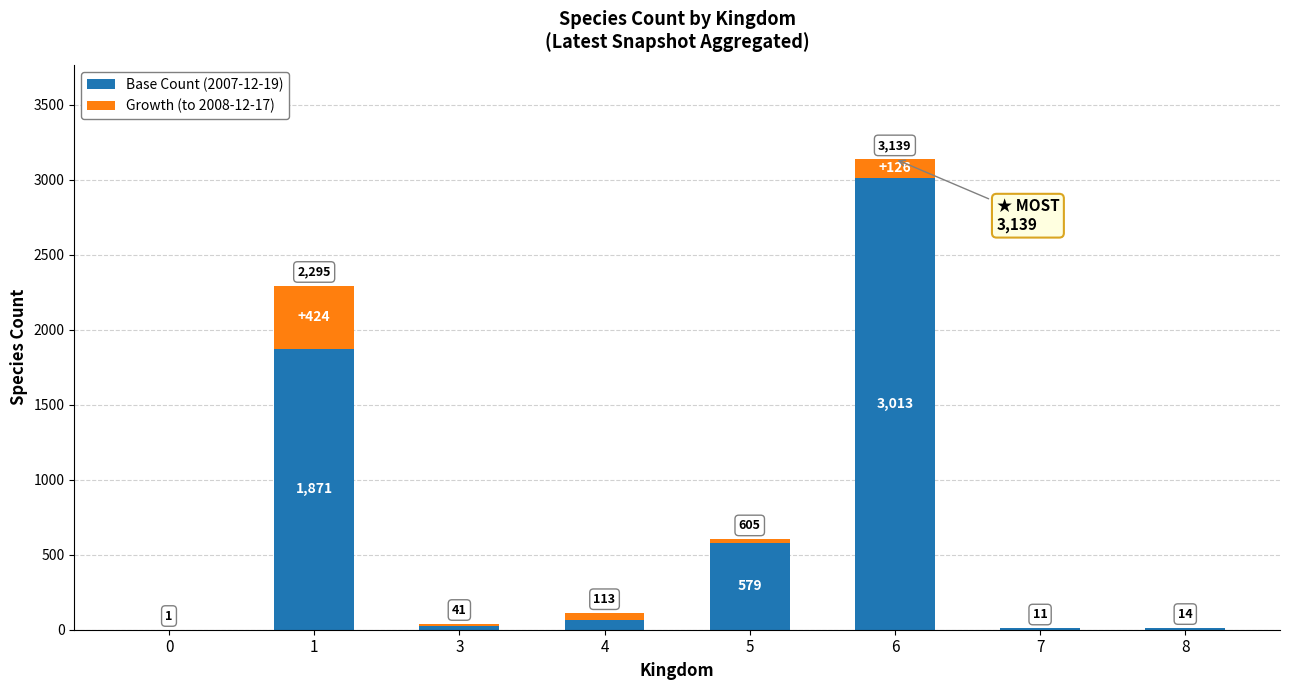

What is the sum of all Base Count (2007-12-19) values?

5576